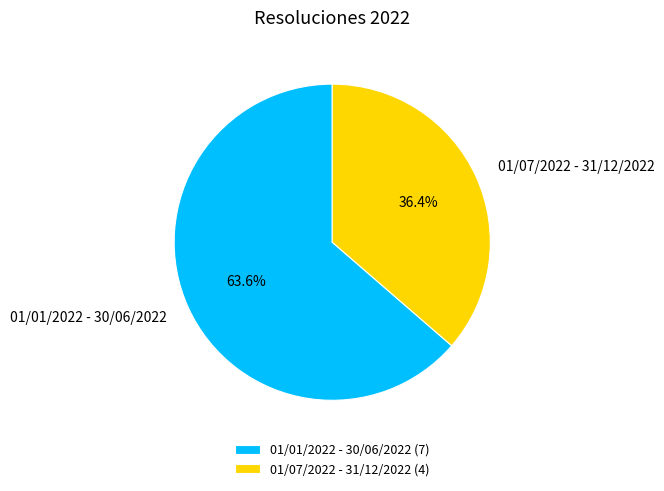

Between 01/01/2022 - 30/06/2022 and 01/07/2022 - 31/12/2022, which is larger?

01/01/2022 - 30/06/2022